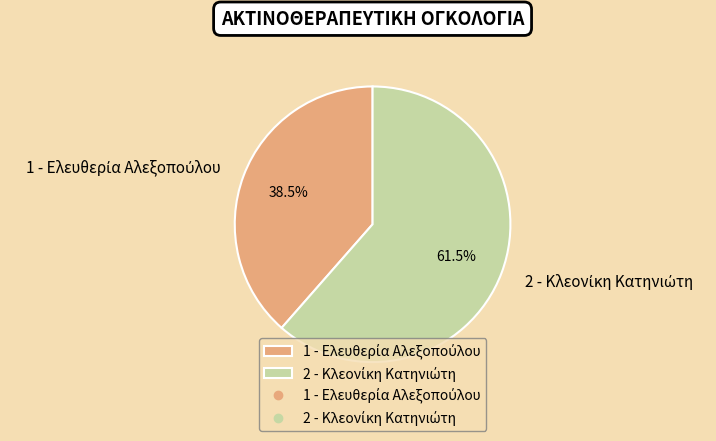

Is there any slice that represents more than half of the pie?

Yes